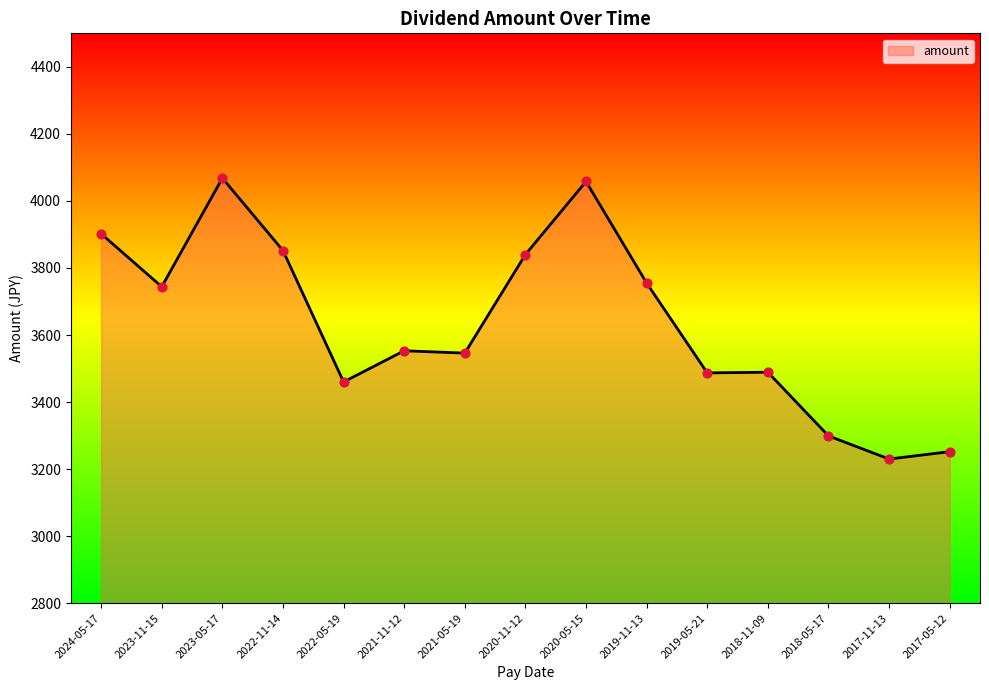

What is the change in value from 2018-11-09 to 2017-11-13?

-259